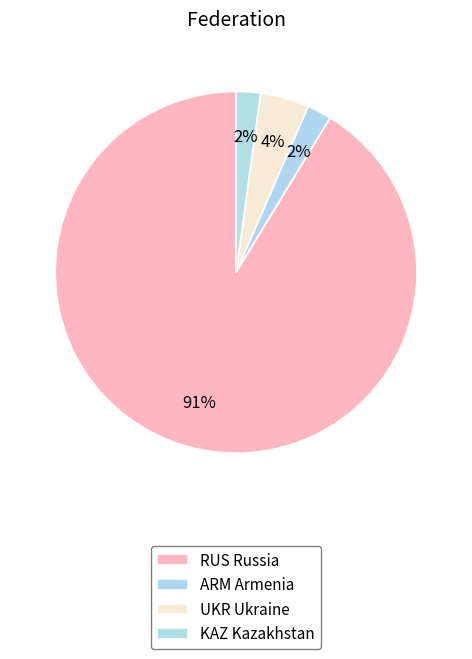

The UKR slice represents 4% of the pie. True or false?

True